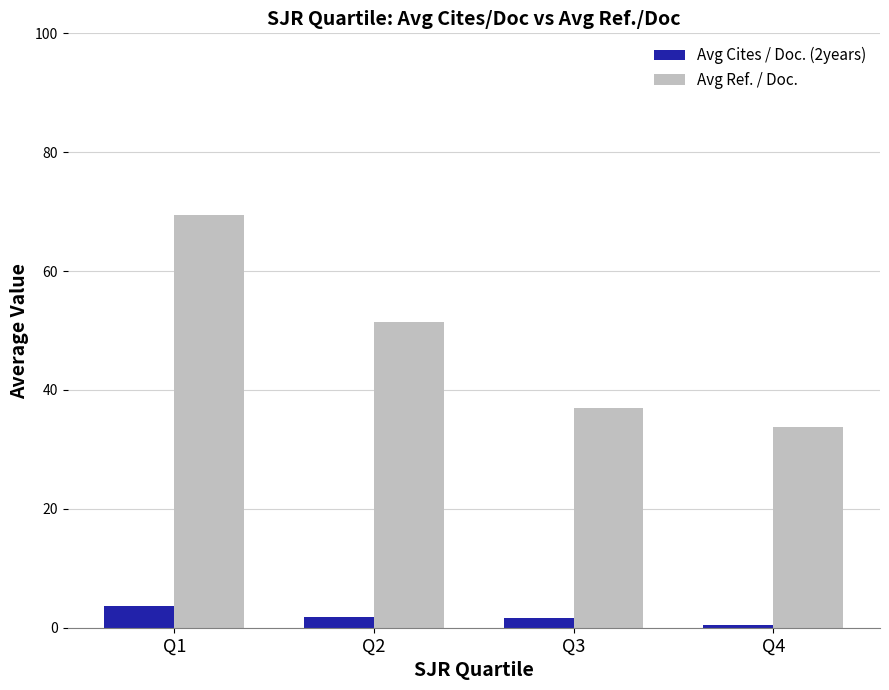

At which category is the sum across all series the highest?

Q1